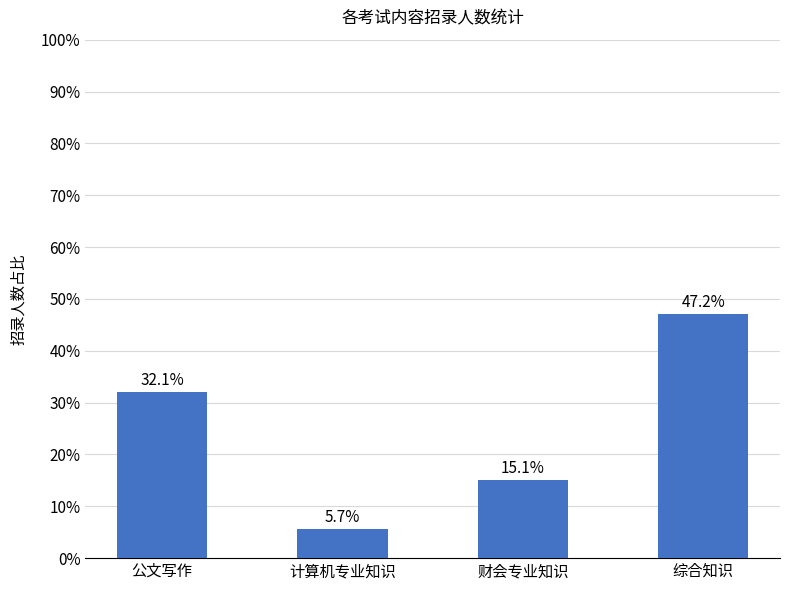

What is the value of the 4th bar from the left?

0.5